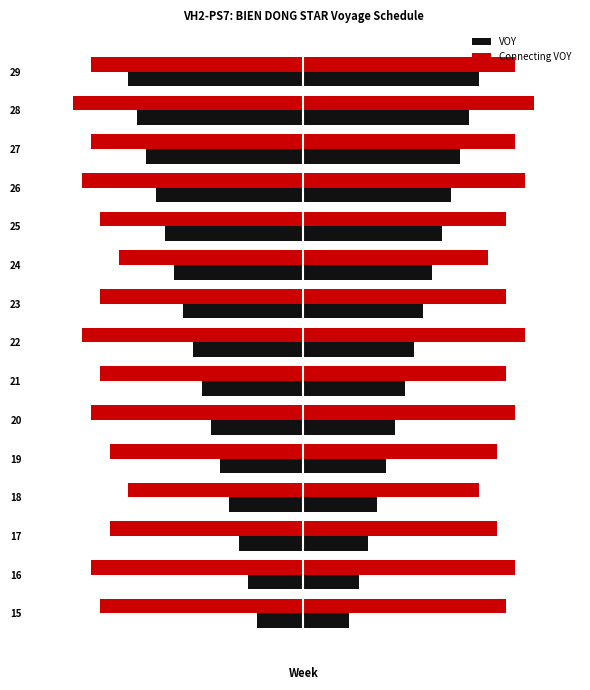

What is the sum of all VOY values?

-180